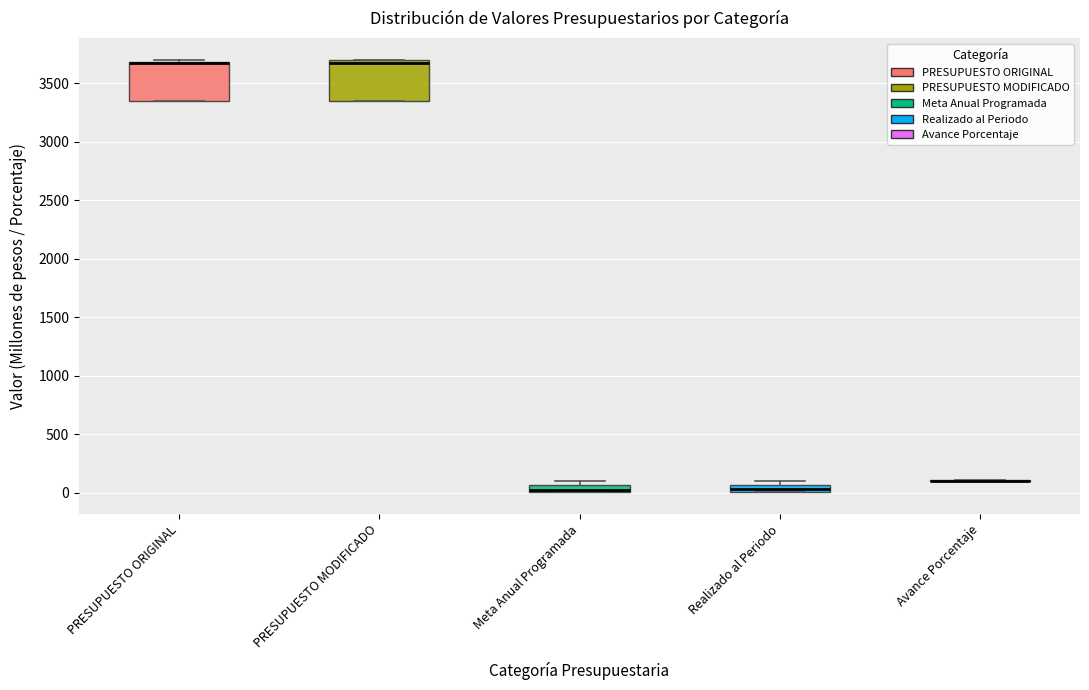

Where is the lower edge of the box for Meta Anual Programada on the y-axis? The values are not printed on the chart, so give them approximately, as read against the axis.

0